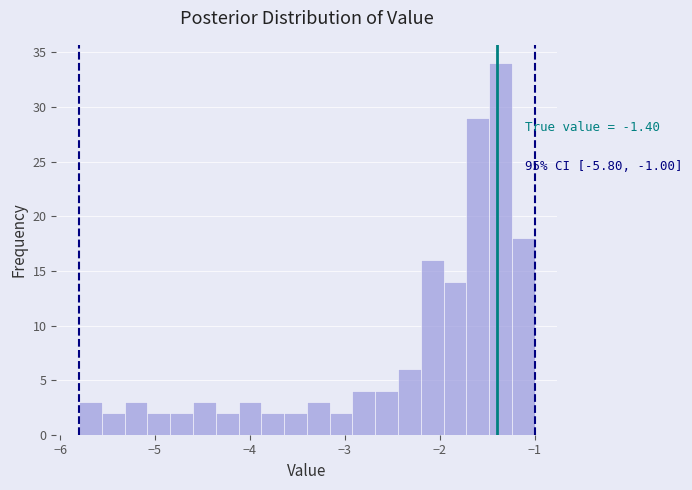

Around what value on the x-axis is the tallest bar? Give the approximate position of its centre, as read against the axis.

-1.4